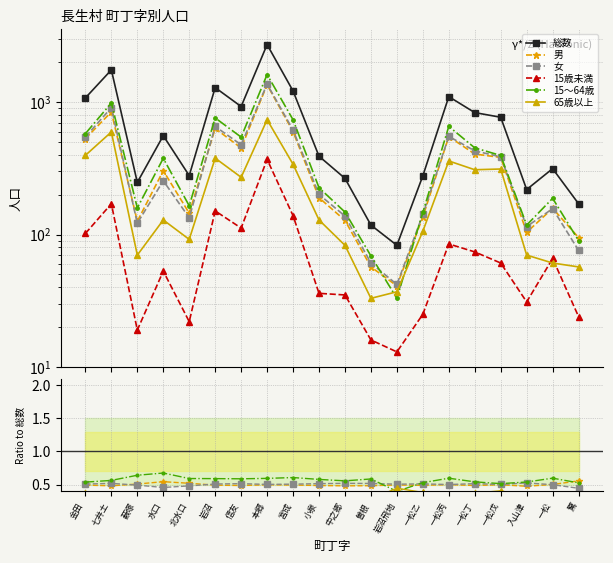

True or false: 総数 and 15歳未満 intersect in this chart.

False